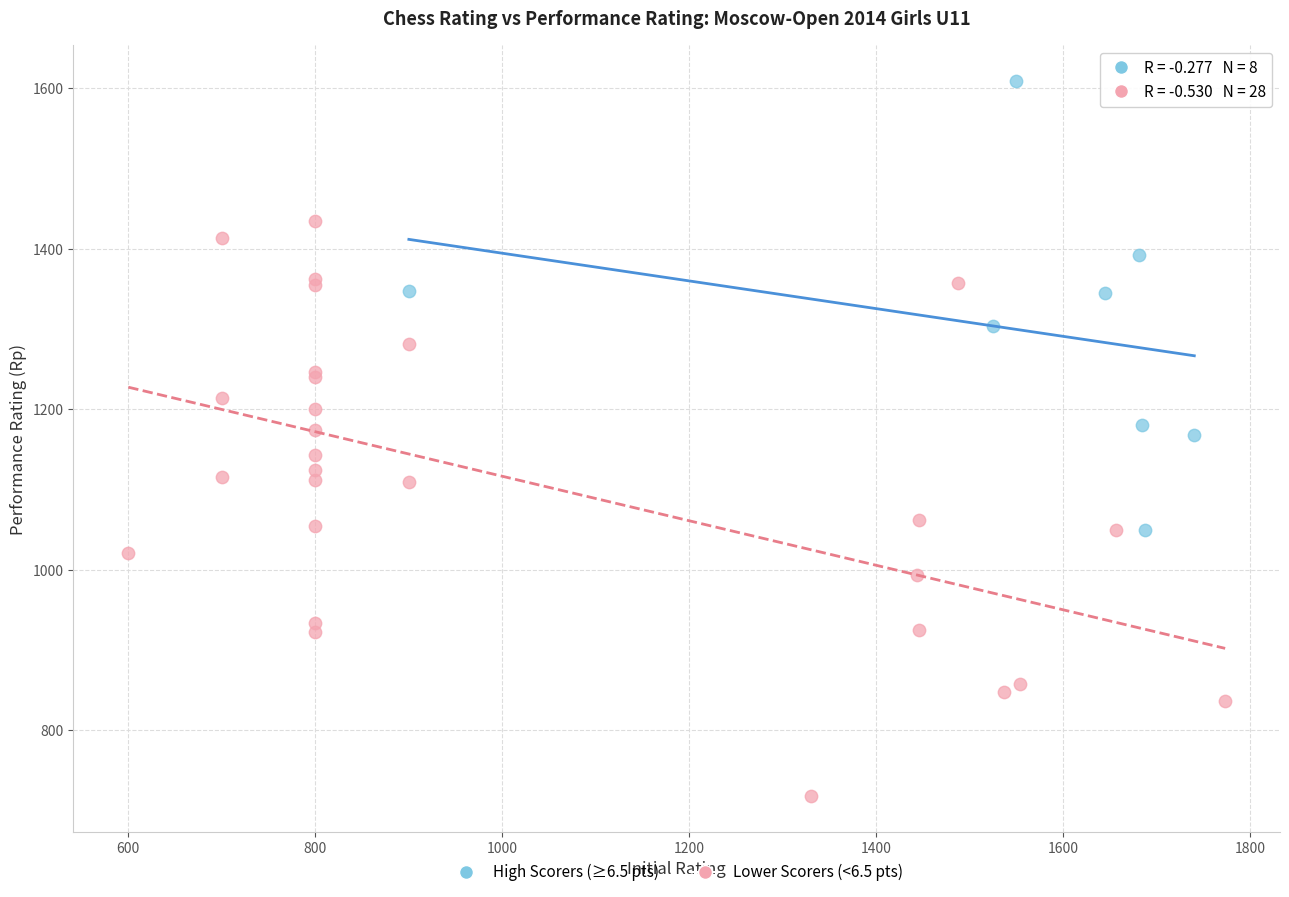

Which series has the largest Y range (max minus min)?

Lower Scorers (<6.5 pts)